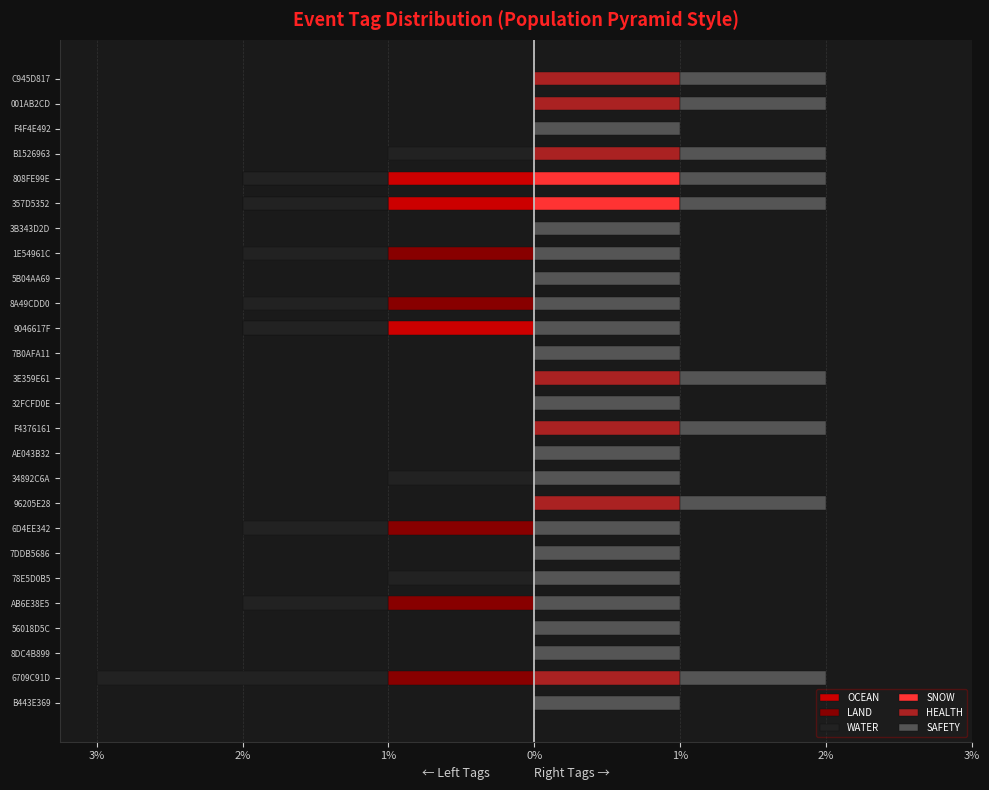

How many data points in OCEAN are less than 0?

3